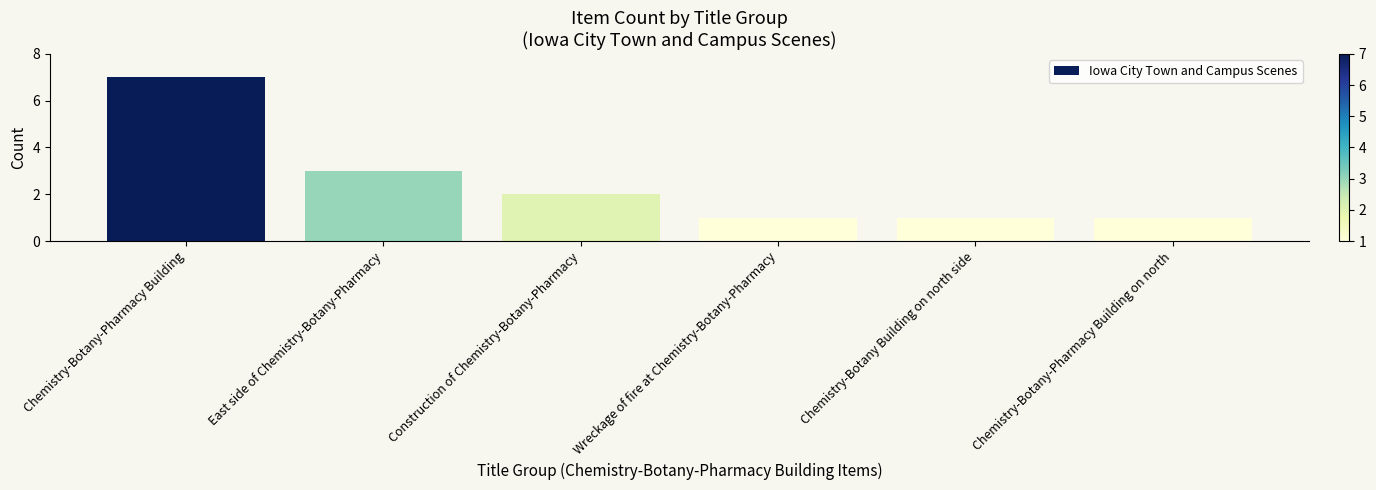

Reading left to right, transcribe all the data shown in this chart.

Chemistry-Botany-Pharmacy Building=7	East side of Chemistry-Botany-Pharmacy=3	Construction of Chemistry-Botany-Pharmacy=2	Wreckage of fire at Chemistry-Botany-Pharmacy=1	Chemistry-Botany Building on north side=1	Chemistry-Botany-Pharmacy Building on north=1